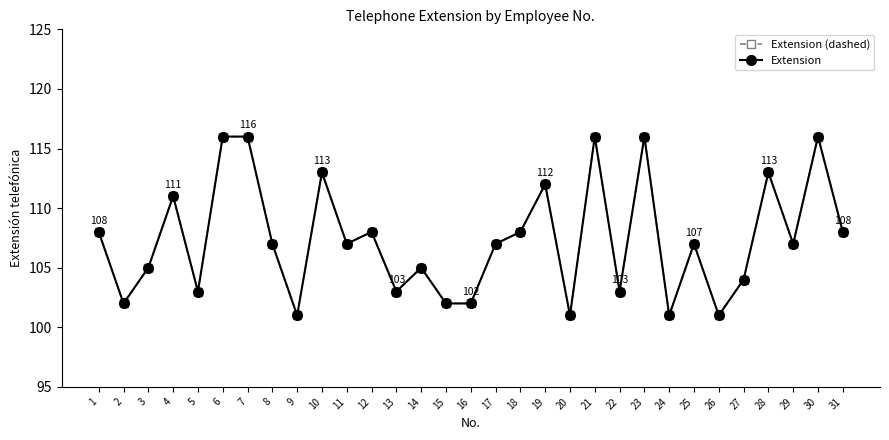

The value of Extension at 29 is 25. True or false?

False